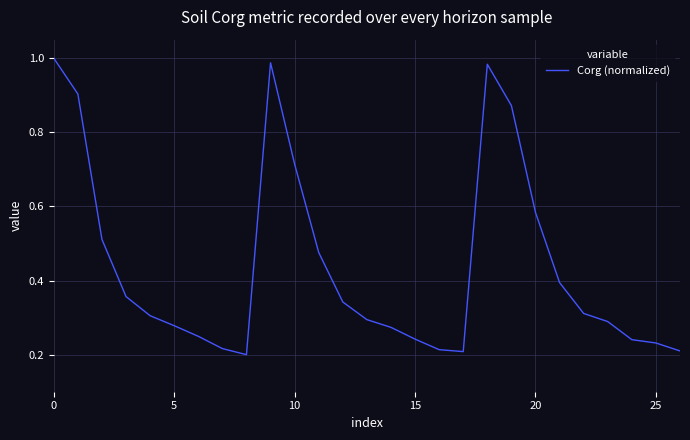

What is the difference between the maximum and minimum values?

0.8